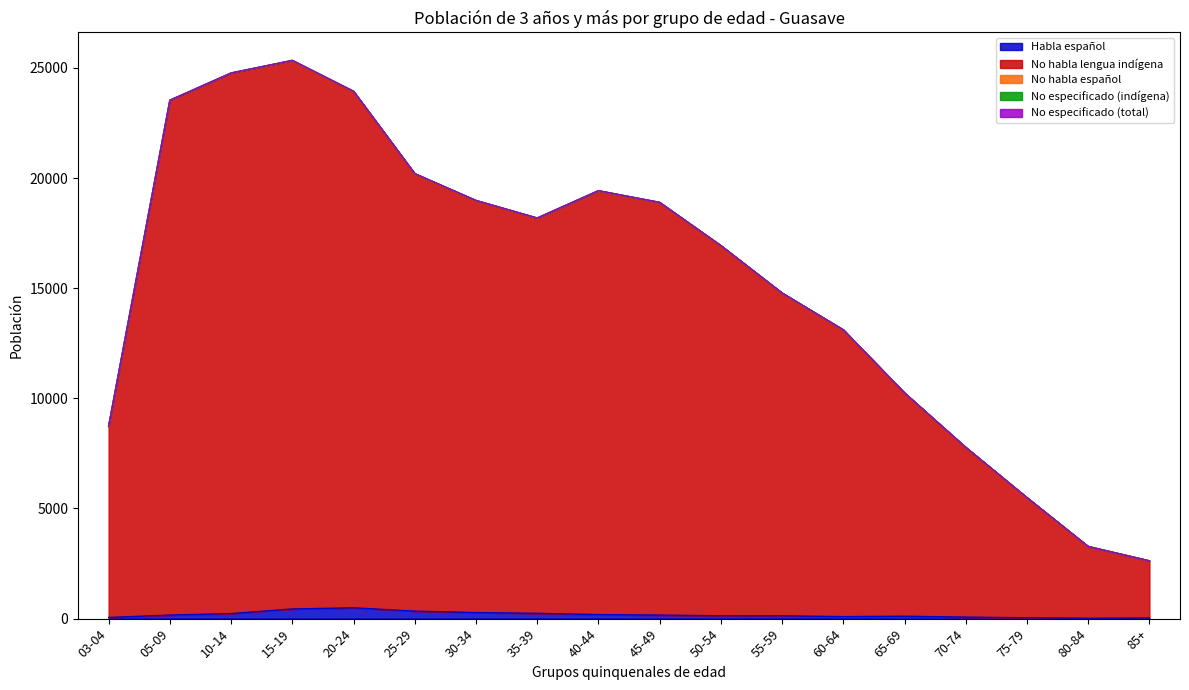

At 50-54, list the series in order from smallest to largest.

No especificado (indígena), No especificado (total), No habla español, Habla español, No habla lengua indígena